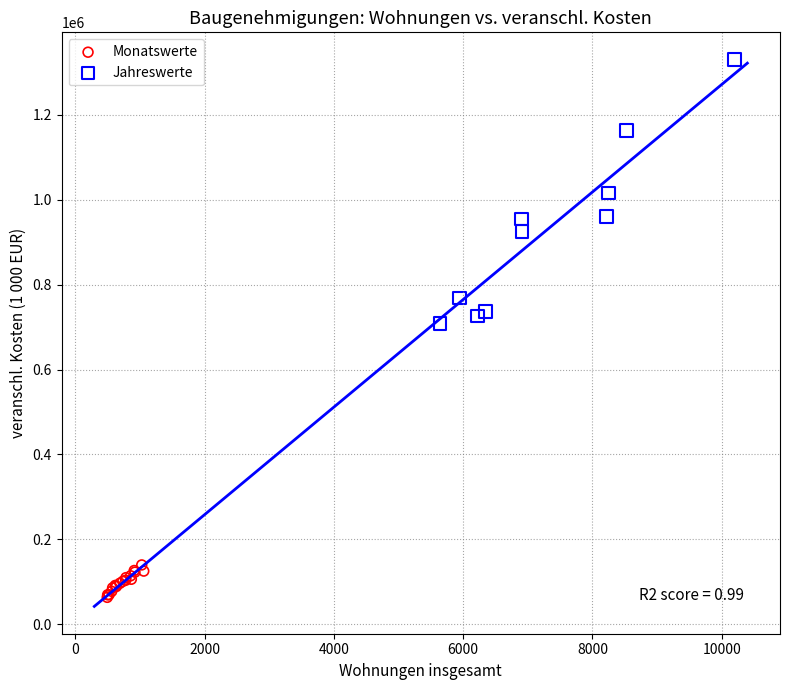

What are all the series names shown in the legend?

Monatswerte, Jahreswerte